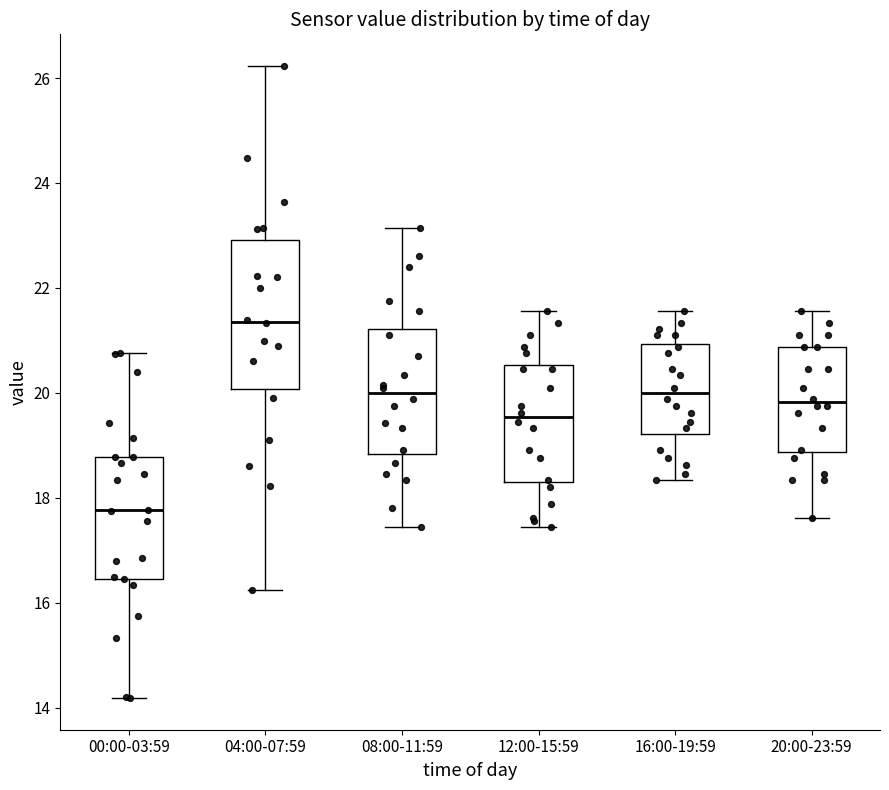

Which box's median line is the highest?

04:00-07:59